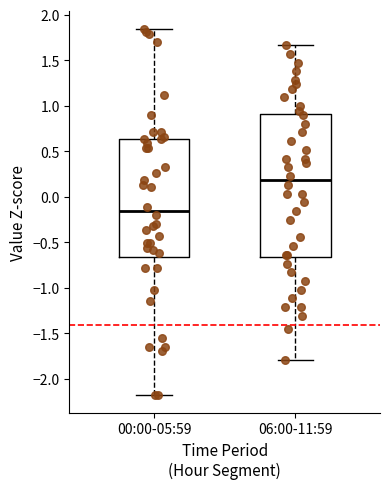

Reading left to right, read every box against the y-axis: the position of its median line, the range the box covers, and the ends of its whiskers. The values are not printed on the chart, so give them approximately, as read against the axis.

00:00-05:59: median -0.15, box -0.65 to 0.65, whiskers -2.15 to 1.85
06:00-11:59: median 0.20, box -0.65 to 0.90, whiskers -1.80 to 1.65